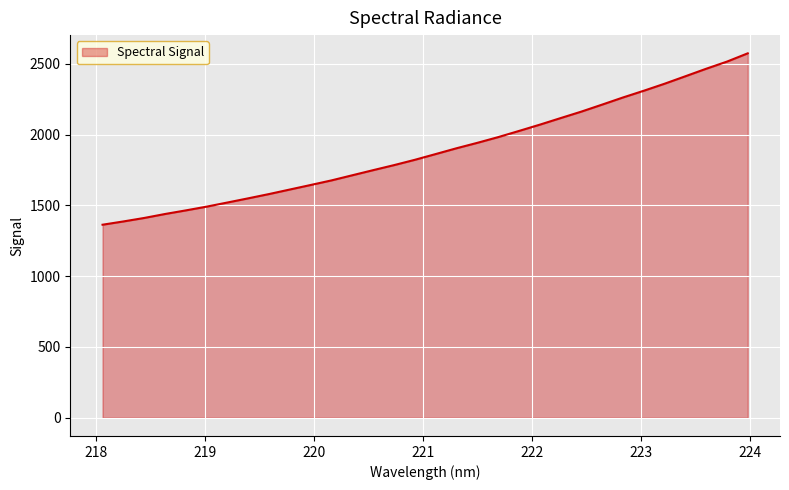

What is the difference between the maximum and minimum values?

1210.6